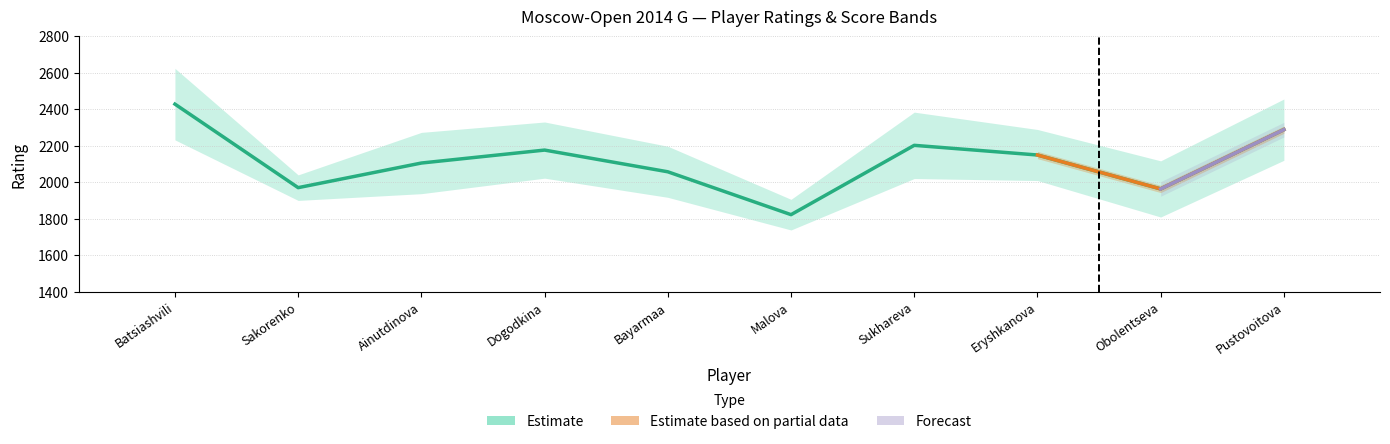

What is the smallest value displayed?

1822